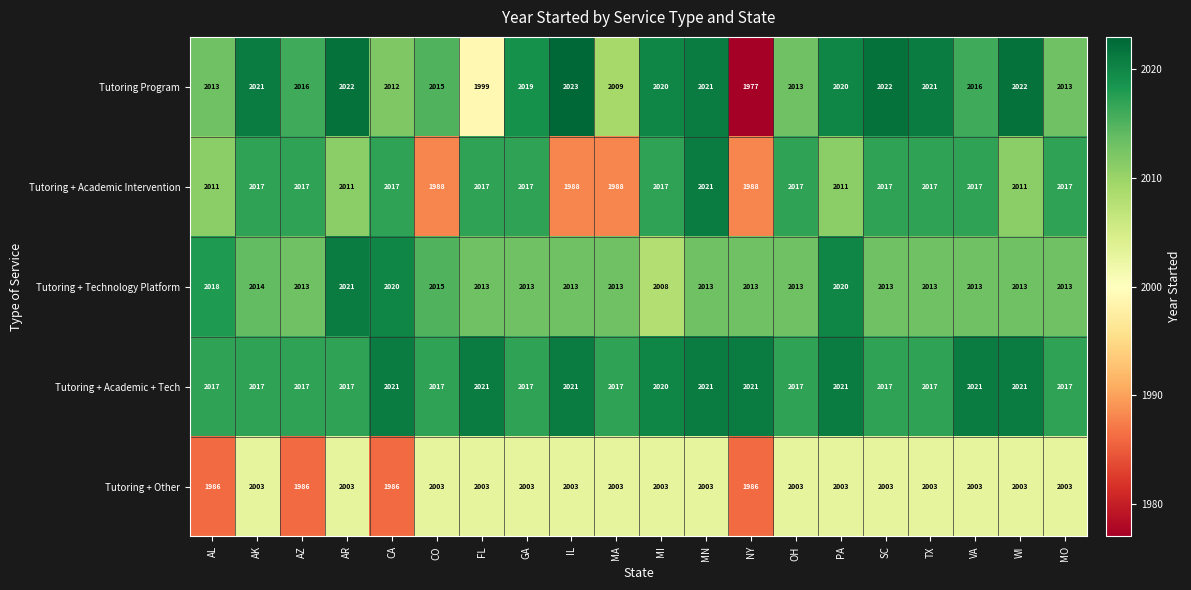

Which series changed the most between MA and VA?

Tutoring + Academic Intervention